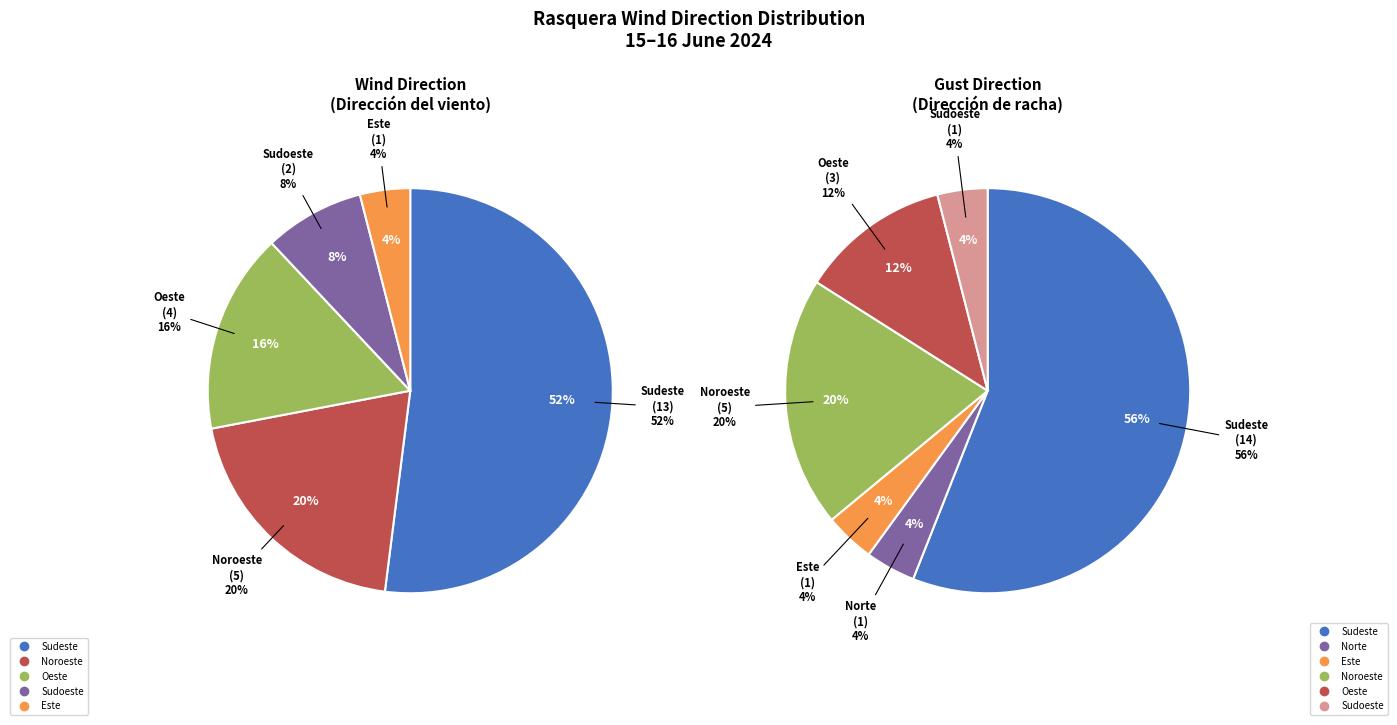

To the nearest percent, what percentage of the pie is Este?

4%